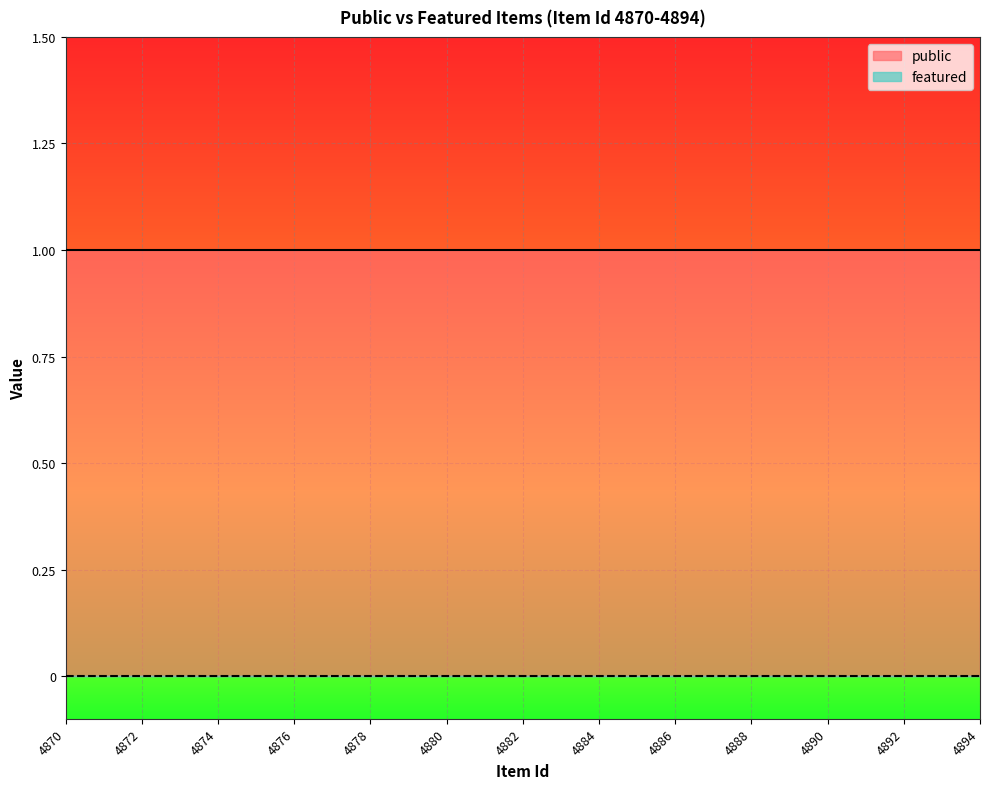

What is the average value of the public series?

1